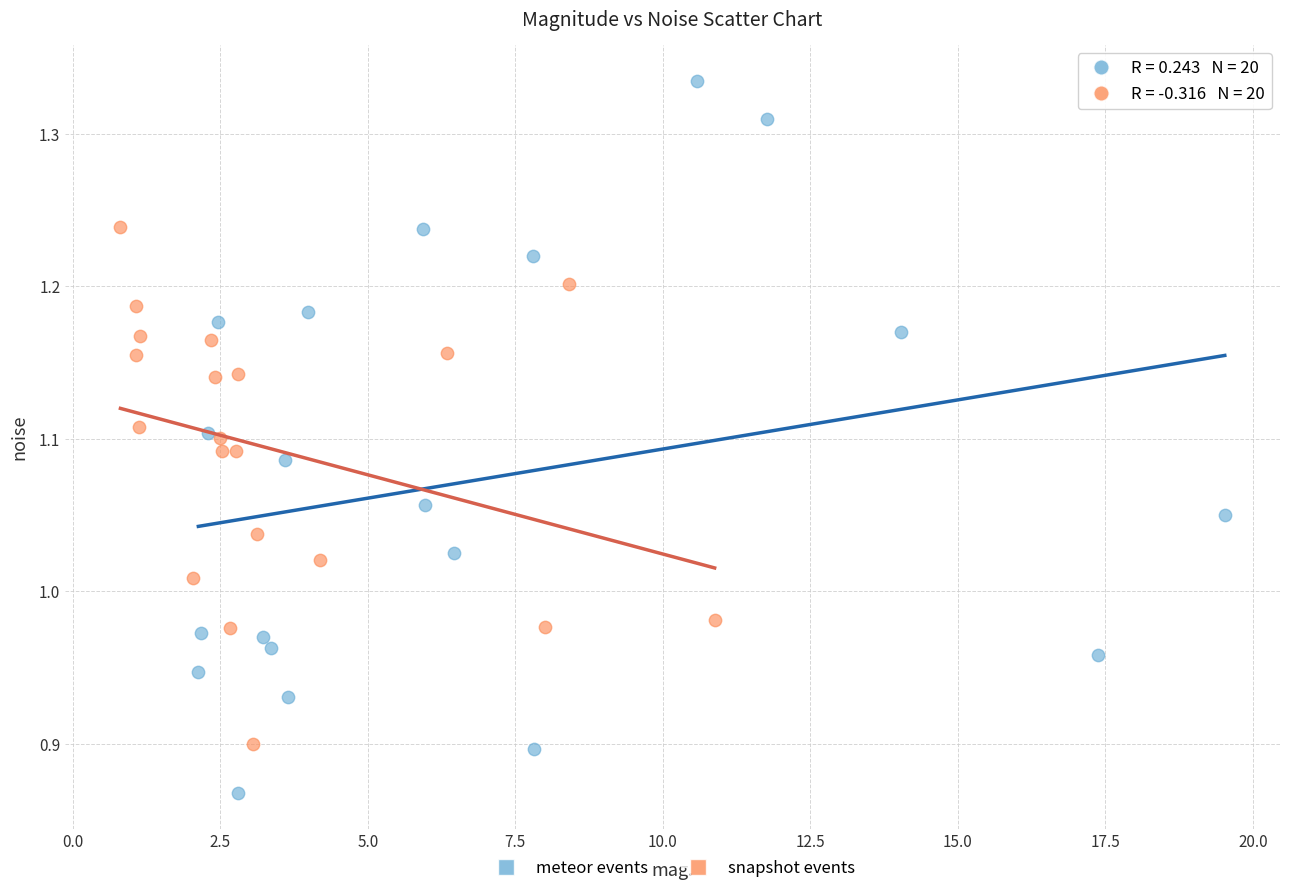

Which series reaches the maximum Y coordinate?

meteor events